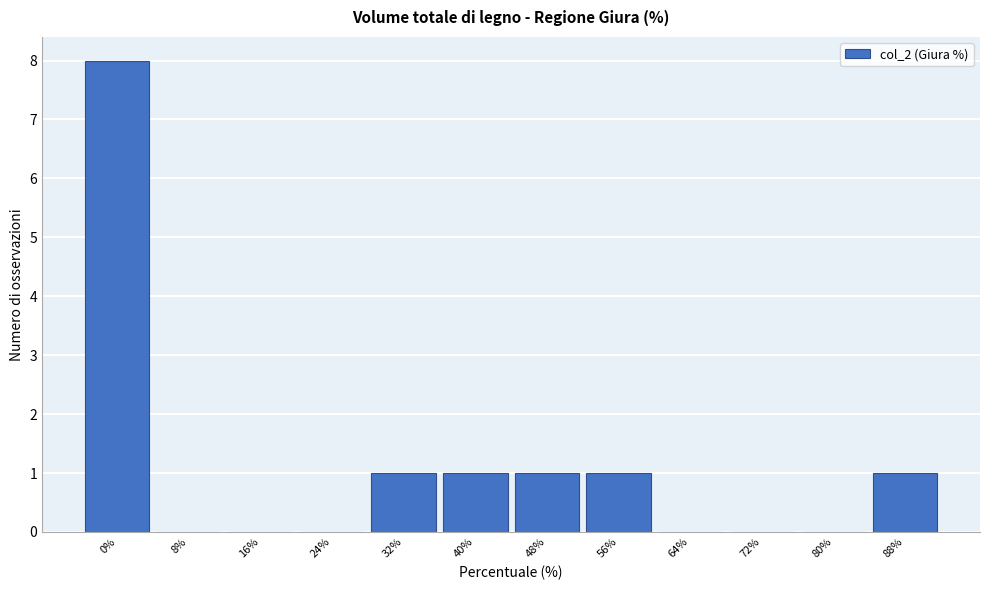

Reading left to right, list all the values displayed in this chart.

0%=8	8%=0	16%=0	24%=0	32%=1	40%=1	48%=1	56%=1	64%=0	72%=0	80%=0	88%=1